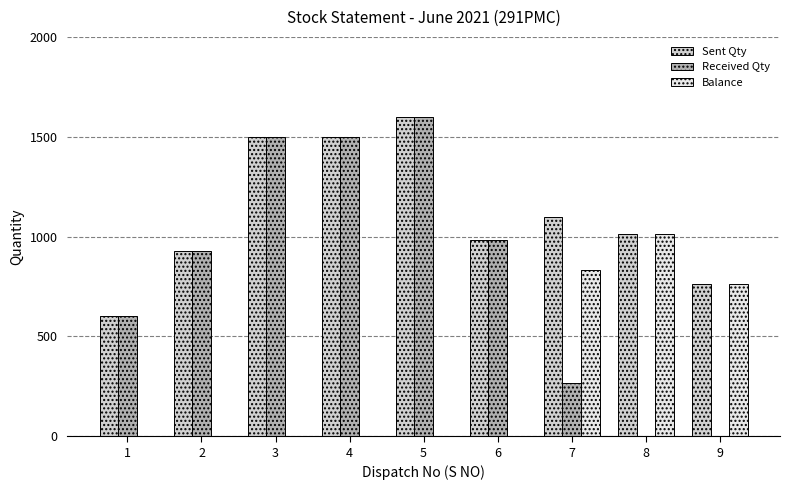

Which series has the largest range (max minus min)?

Received Qty